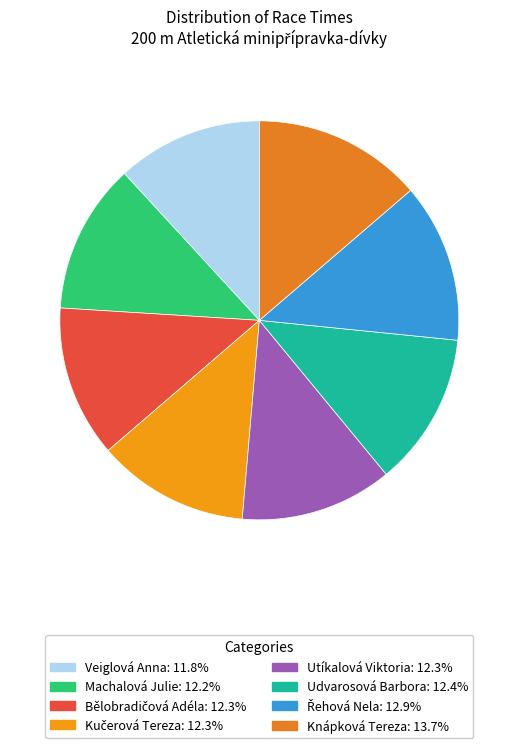

What percentage is the Knápková Tereza slice, to the nearest percent?

14%